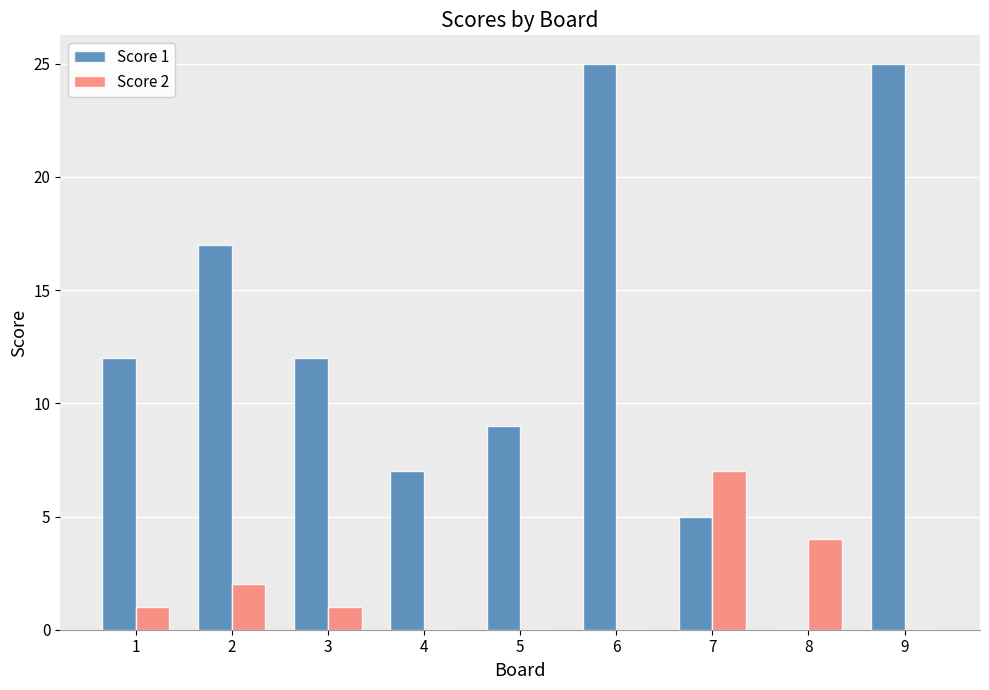

What is the sum of the Score 1 values at 9 and 2?

42